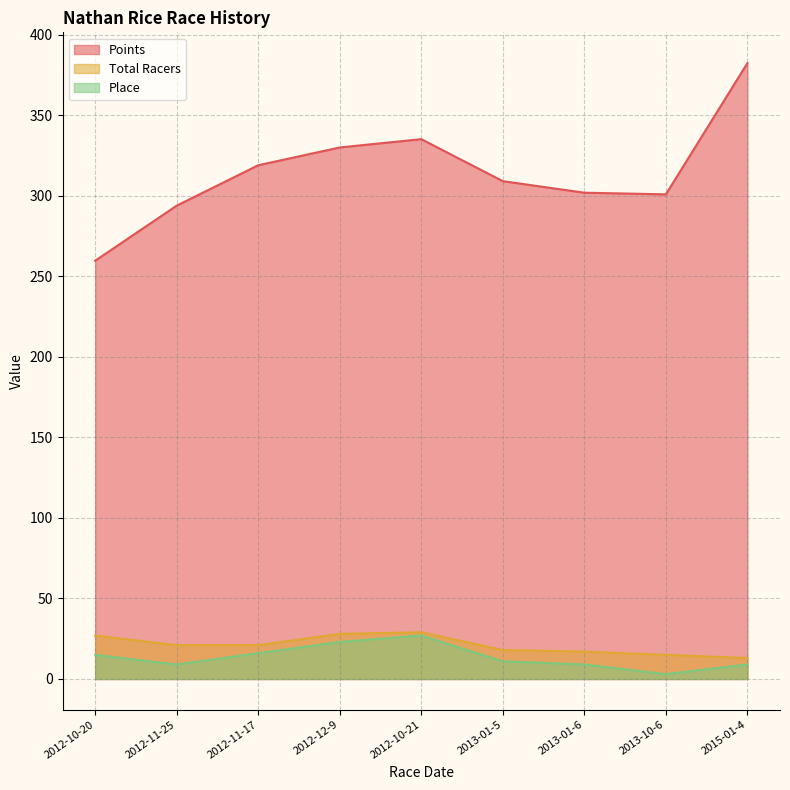

How many interior local peaks does the Points series have?

1